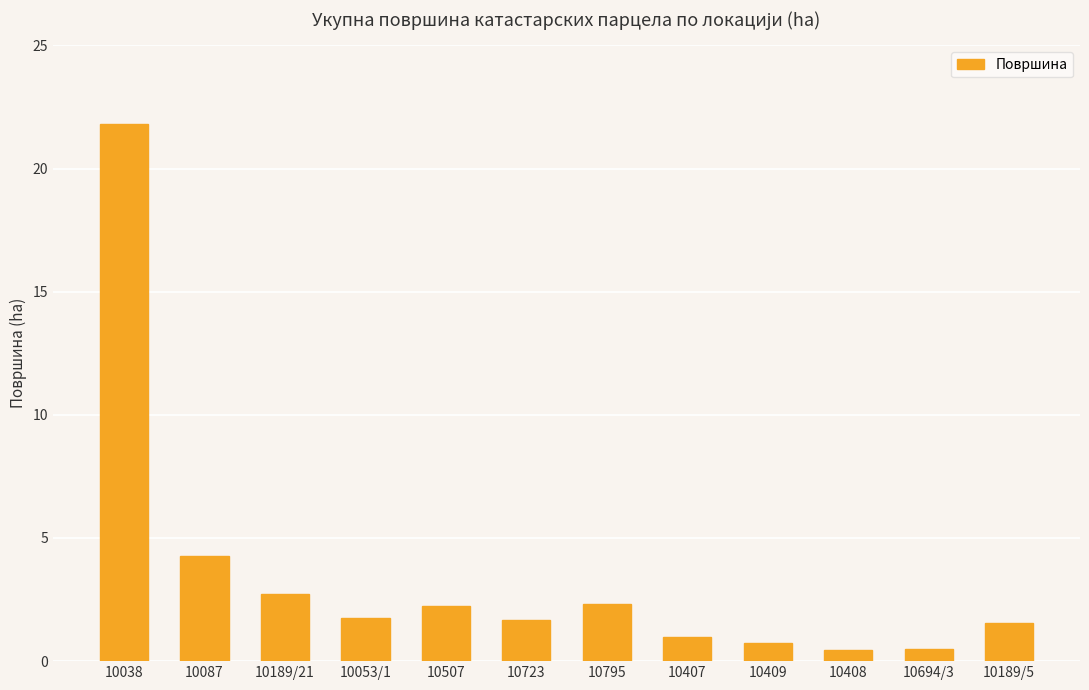

What is the label of the 12th bar from the right?

10038